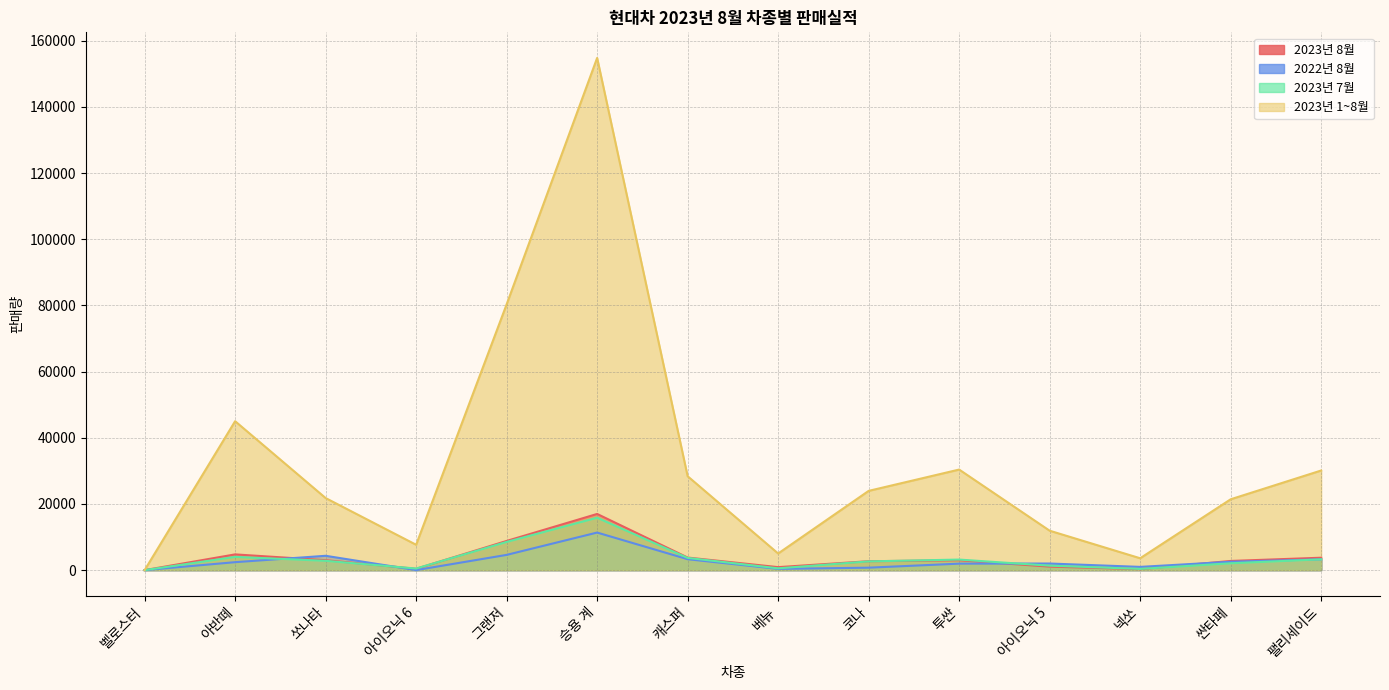

What is the total value across all series at 캐스퍼?

39188